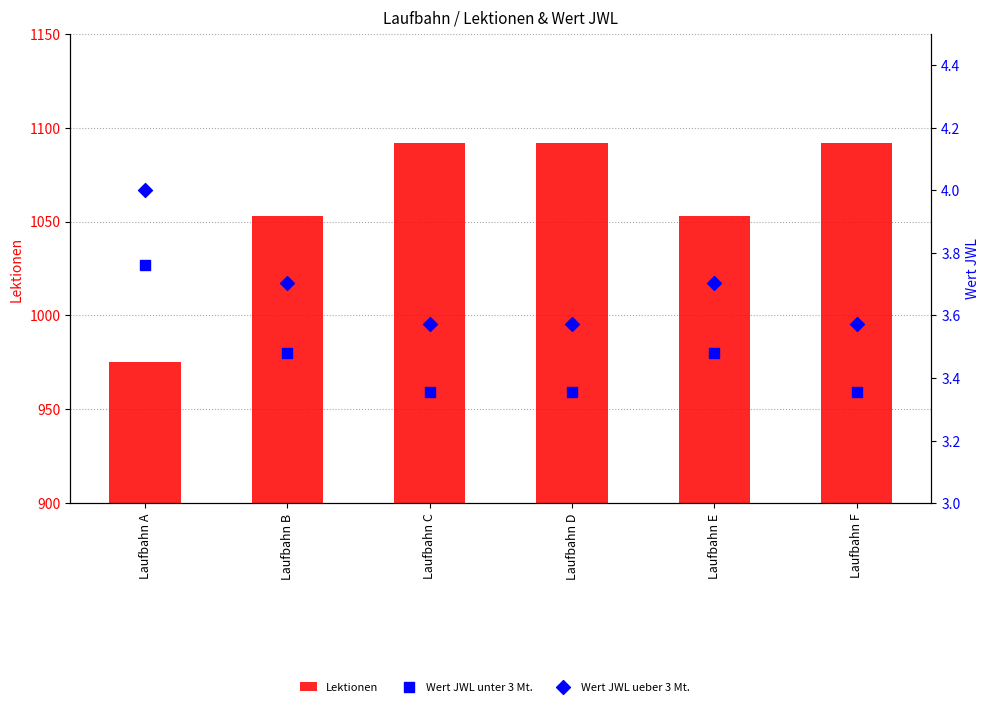

What is the total value across all series at Laufbahn D?

1098.9